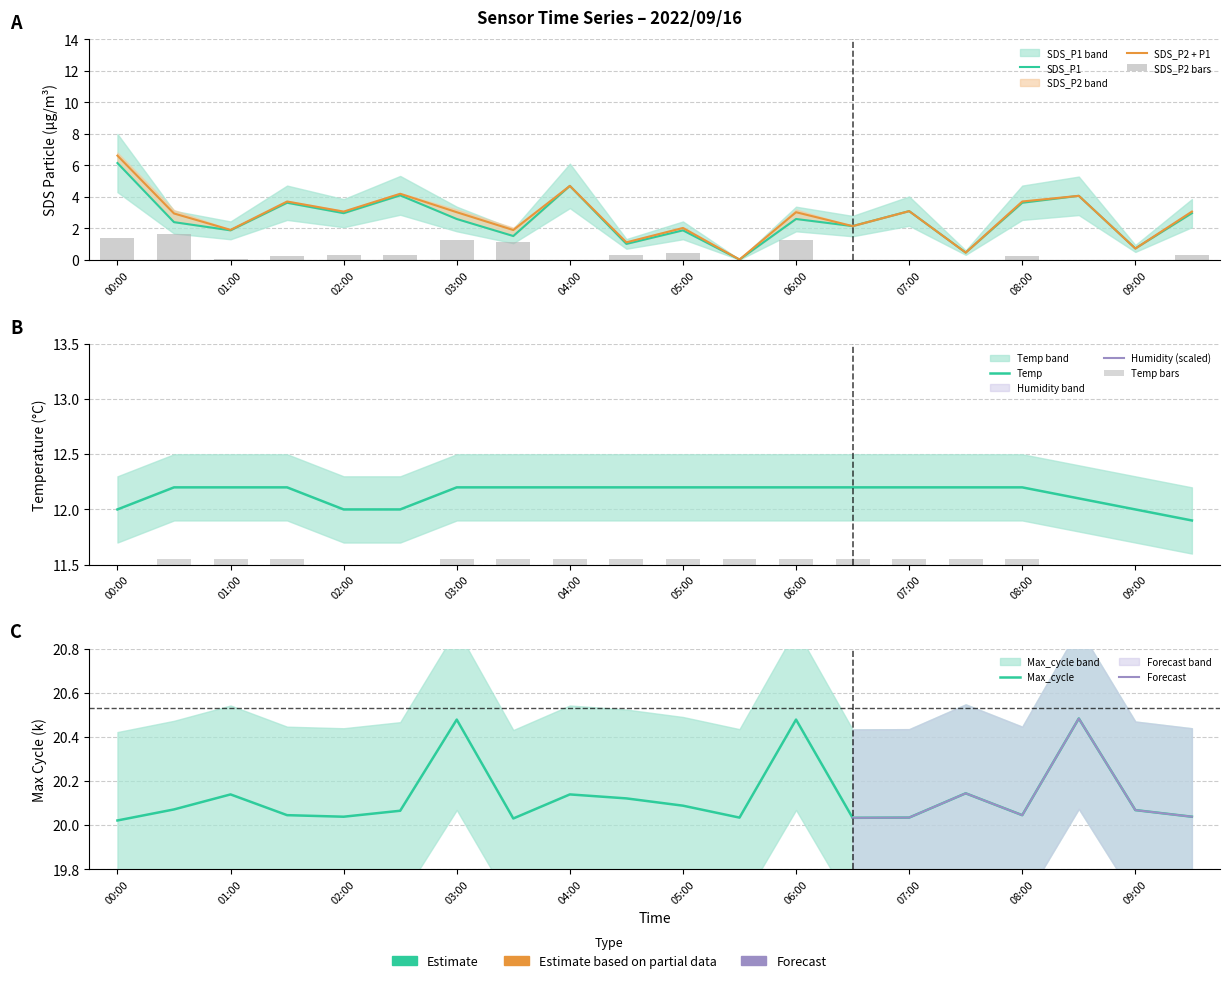

How many values in the SDS_P1 series exceed 2?

13